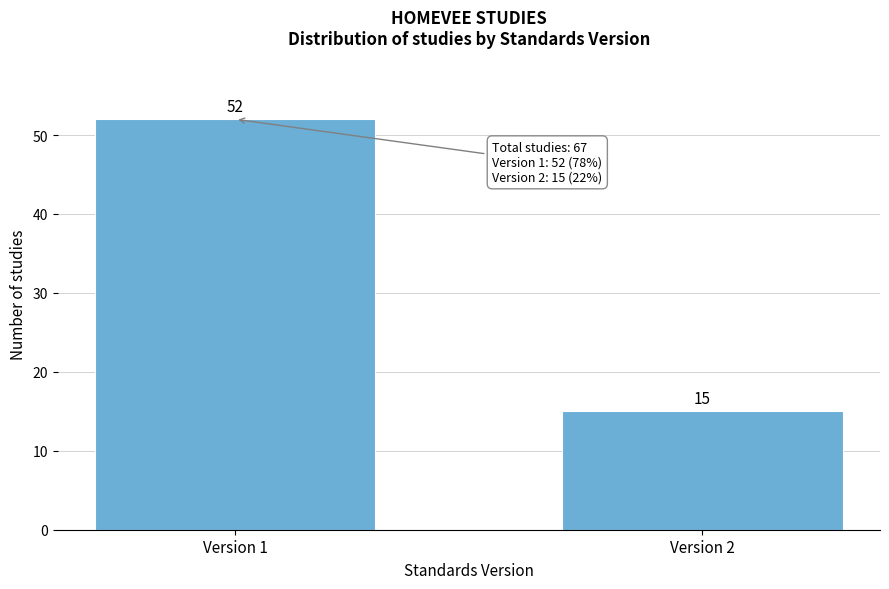

Reading left to right, transcribe all the data shown in this chart.

Version 1=52	Version 2=15